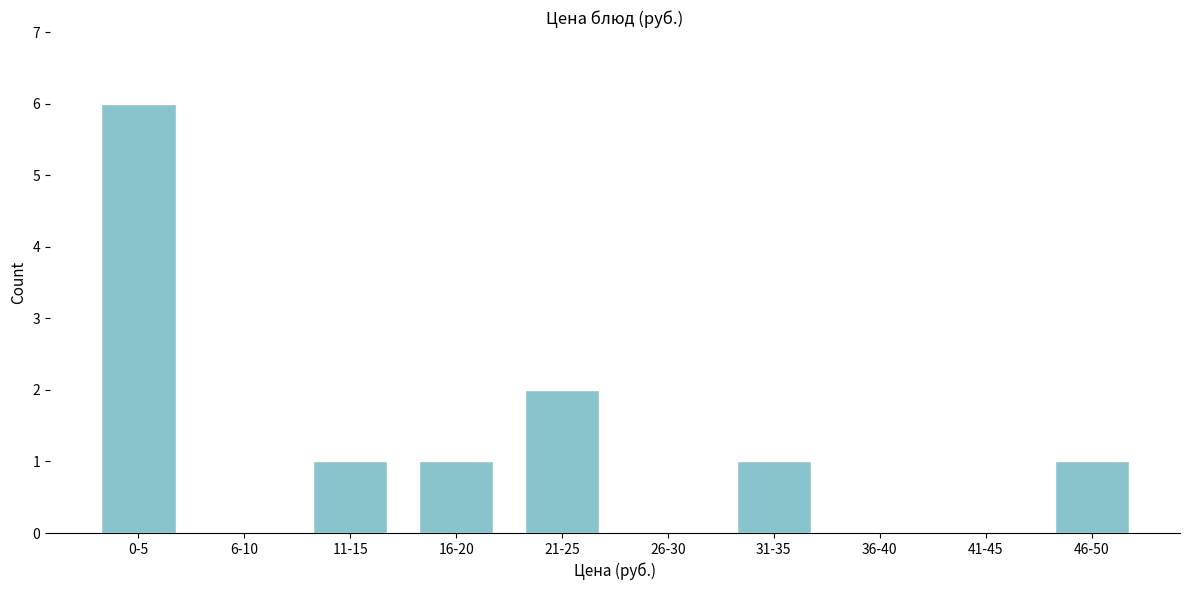

Reading left to right, list all the values displayed in this chart.

0-5=6	6-10=0	11-15=1	16-20=1	21-25=2	26-30=0	31-35=1	36-40=0	41-45=0	46-50=1